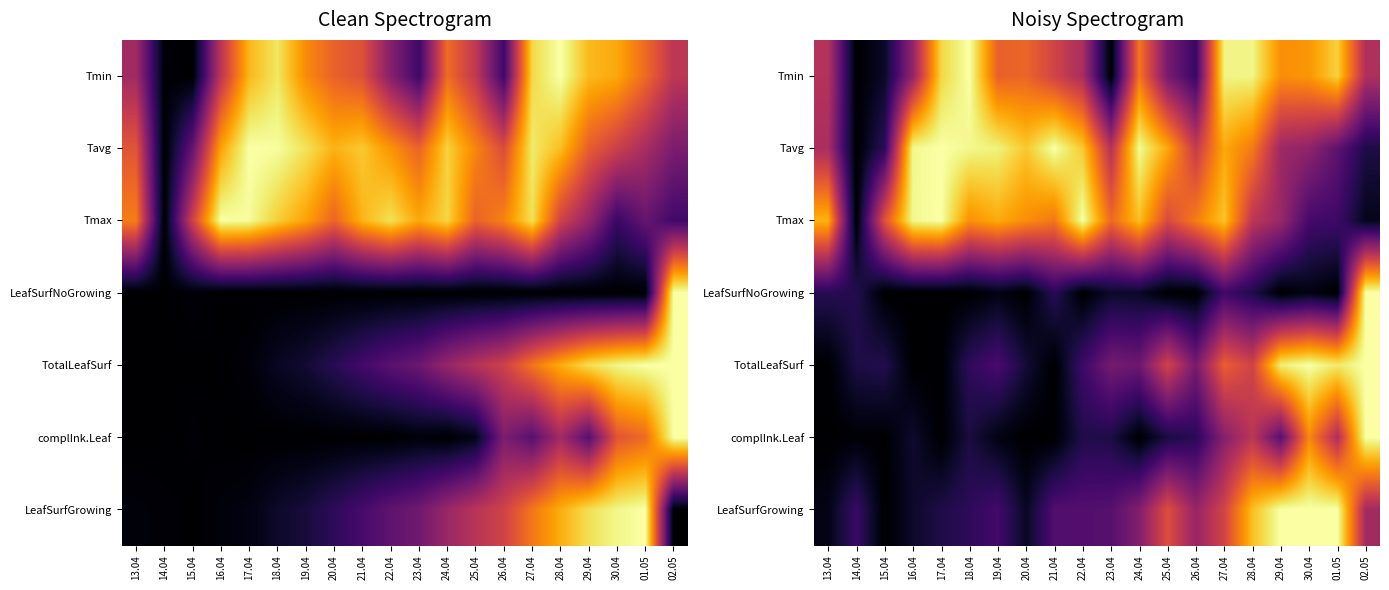

Which series has the widest spread of values?

Tmin